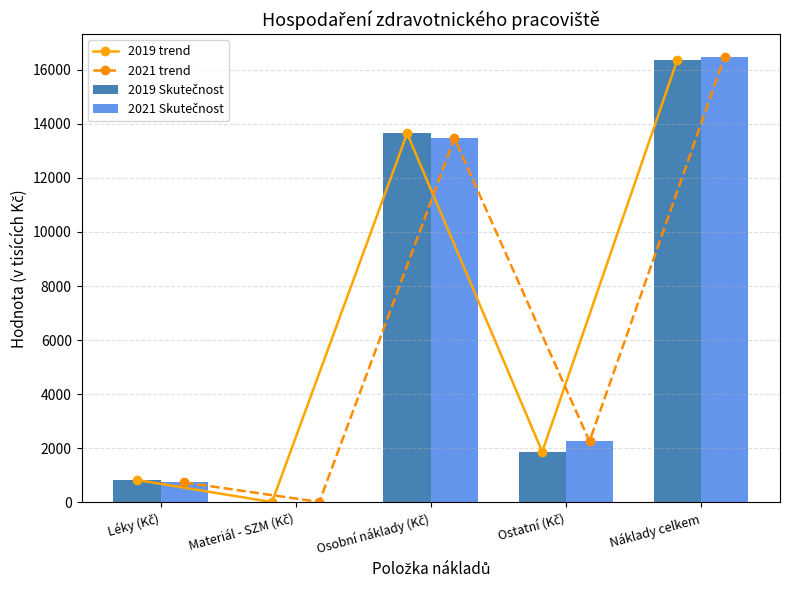

Rank the series at Náklady celkem from highest to lowest value.

2021 trend, 2021 Skutečnost, 2019 trend, 2019 Skutečnost